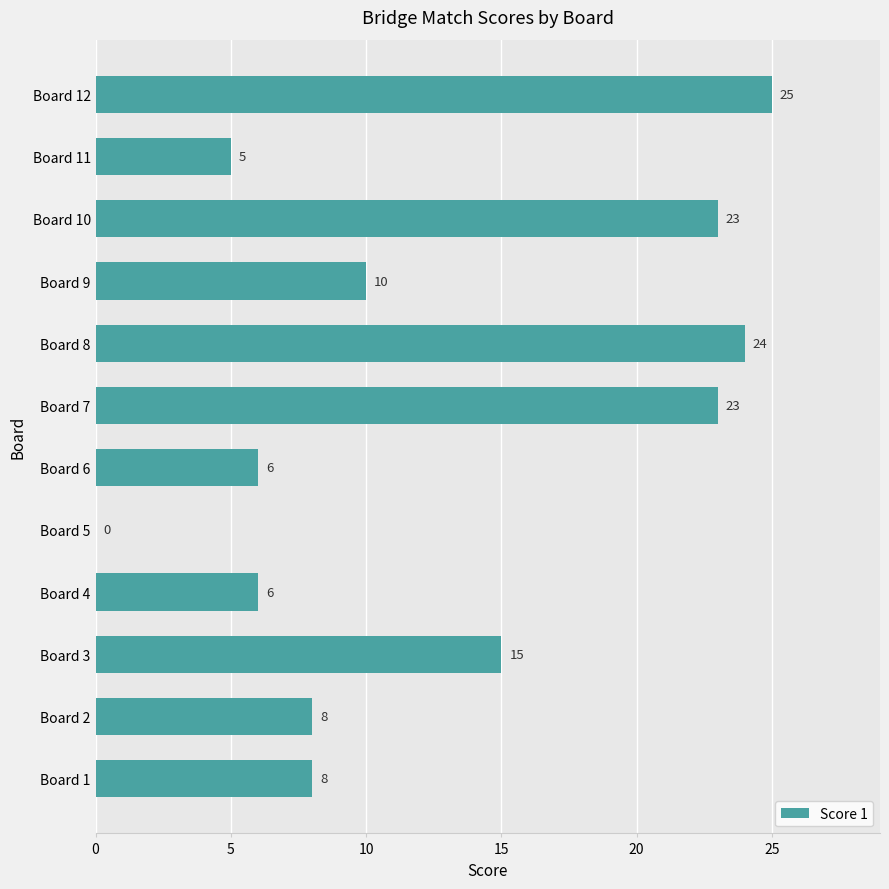

What is the change in value from Board 4 to Board 9?

+4